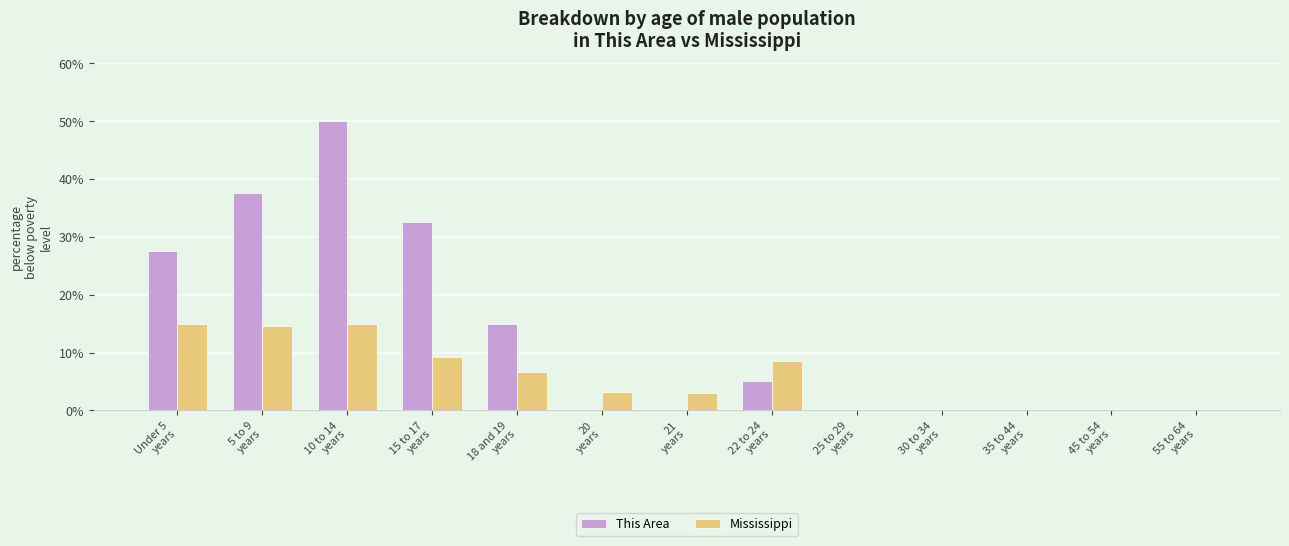

Which series changed the most between 10 to 14
years and 15 to 17
years?

This Area